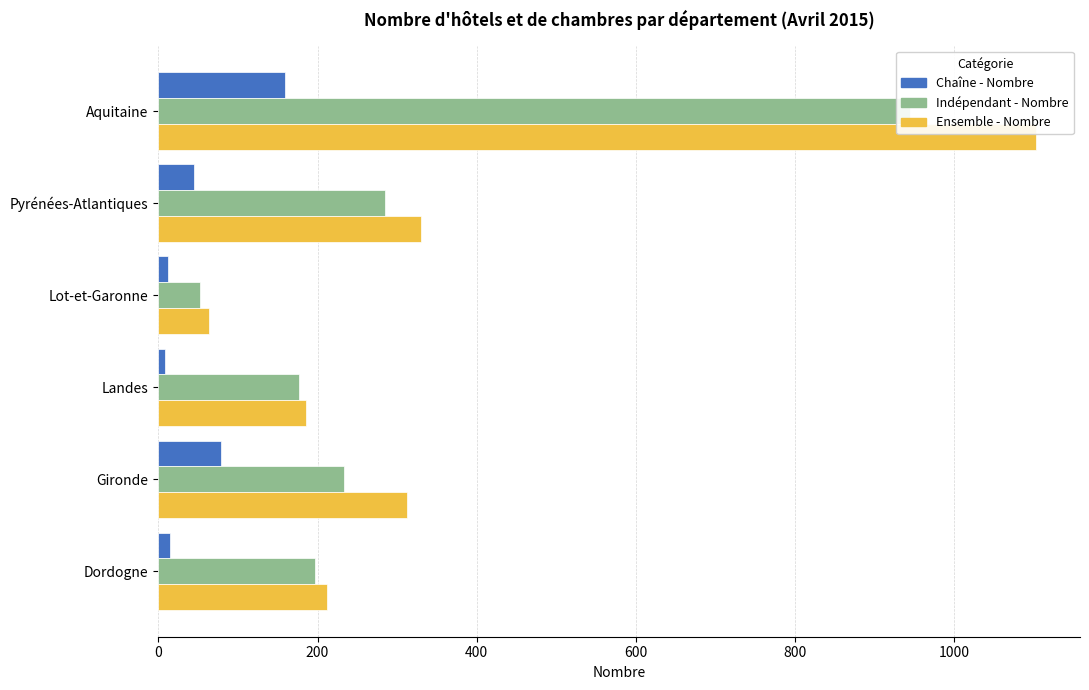

The value of Ensemble - Nombre at Gironde is 312. True or false?

True